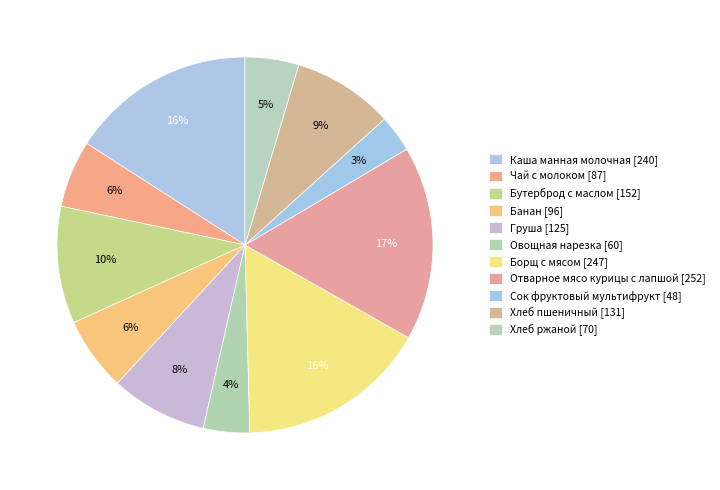

Which slice is the largest?

Отварное мясо курицы с лапшой